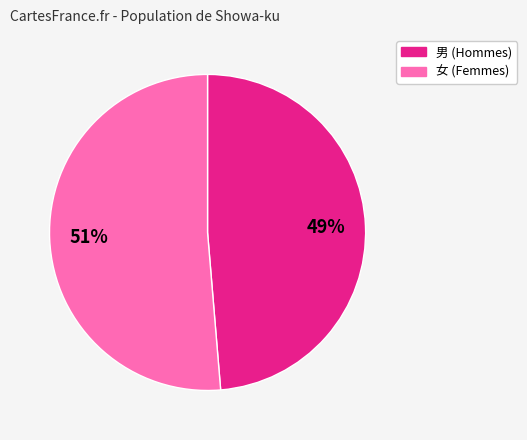

Count the number of slices in the pie.

2